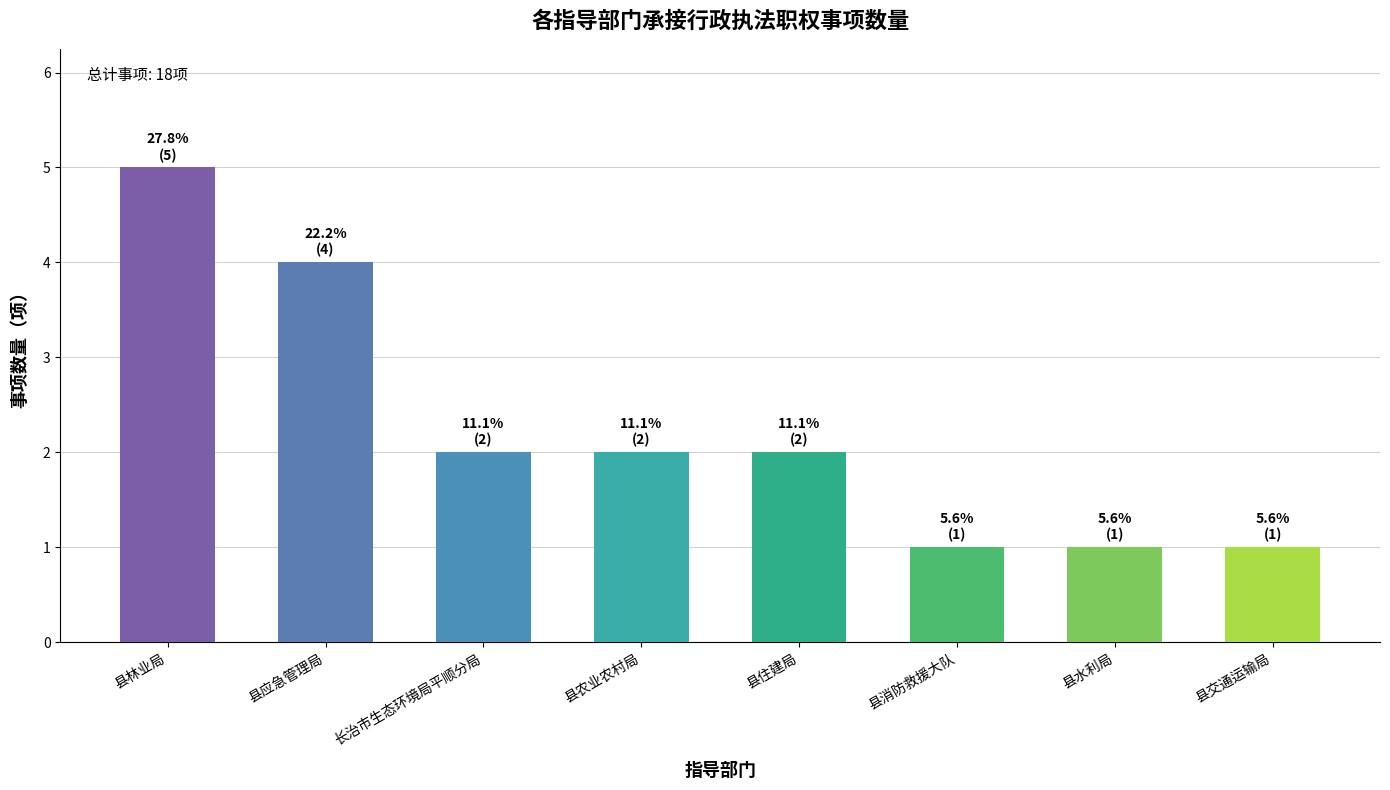

Count the number of data series in this chart.

1